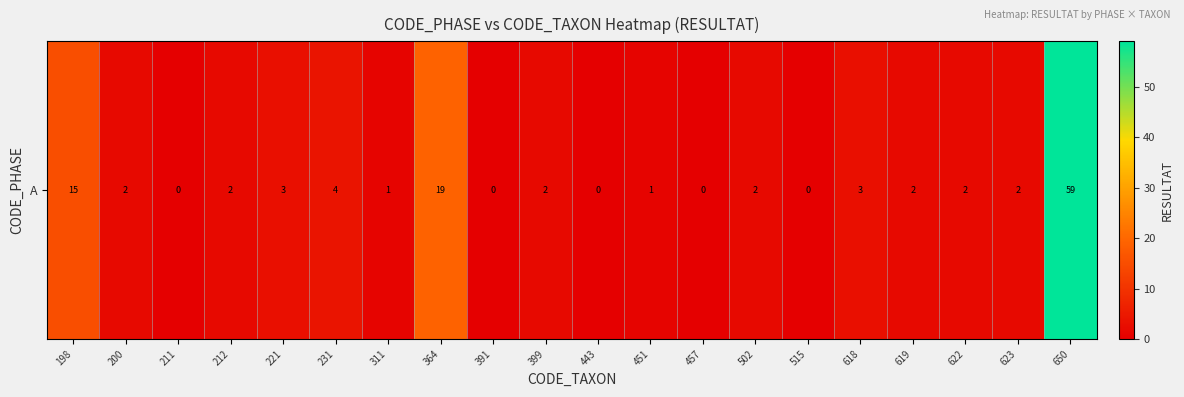

How many values exceed 2?

6